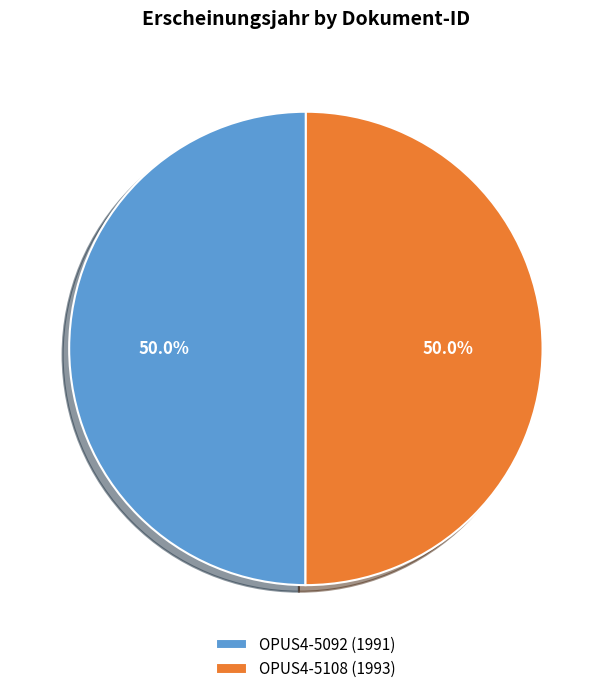

Approximately how many times larger is the value at OPUS4-5108 (1993) compared to OPUS4-5092 (1991)?

1.0